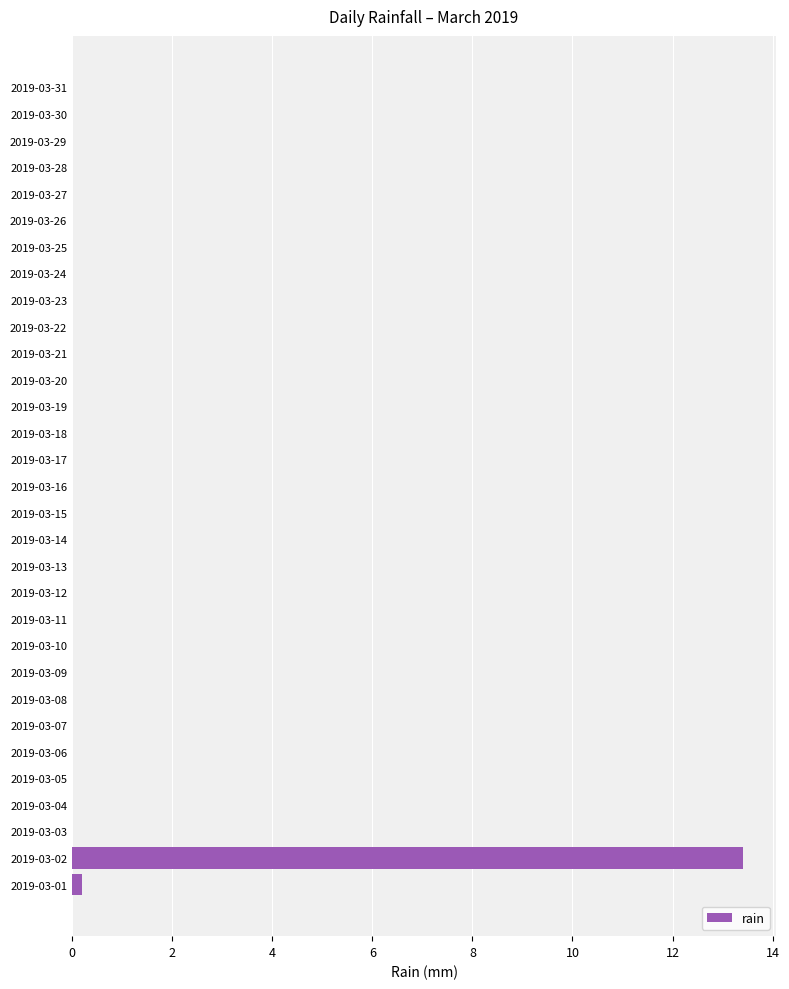

What is the greatest value displayed?

13.4